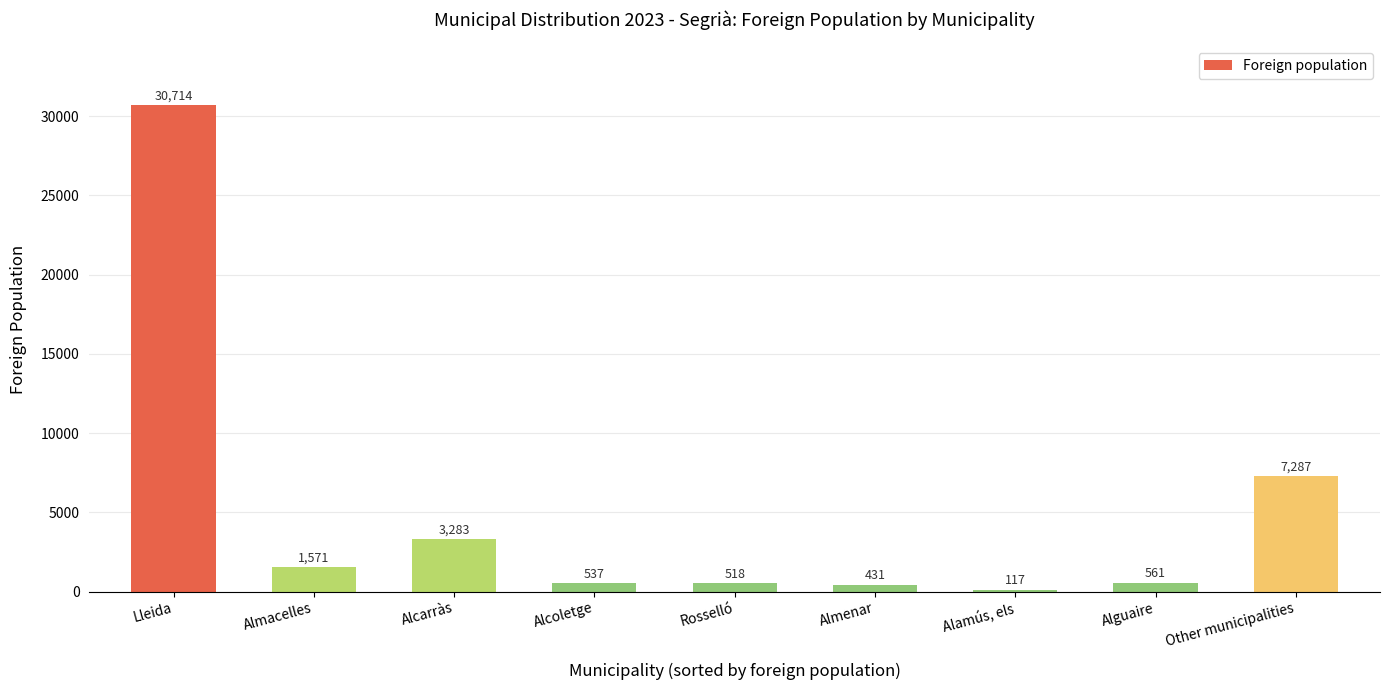

How many data points are less than 561?

4